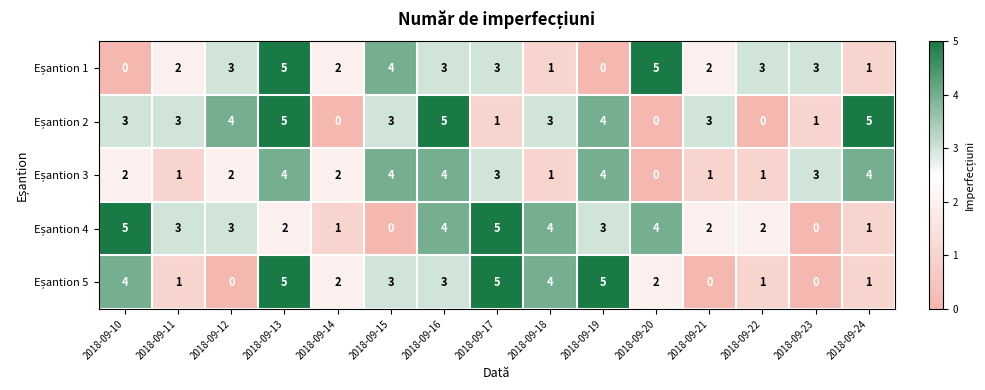

What is the total value across all series at 2018-09-20?

11